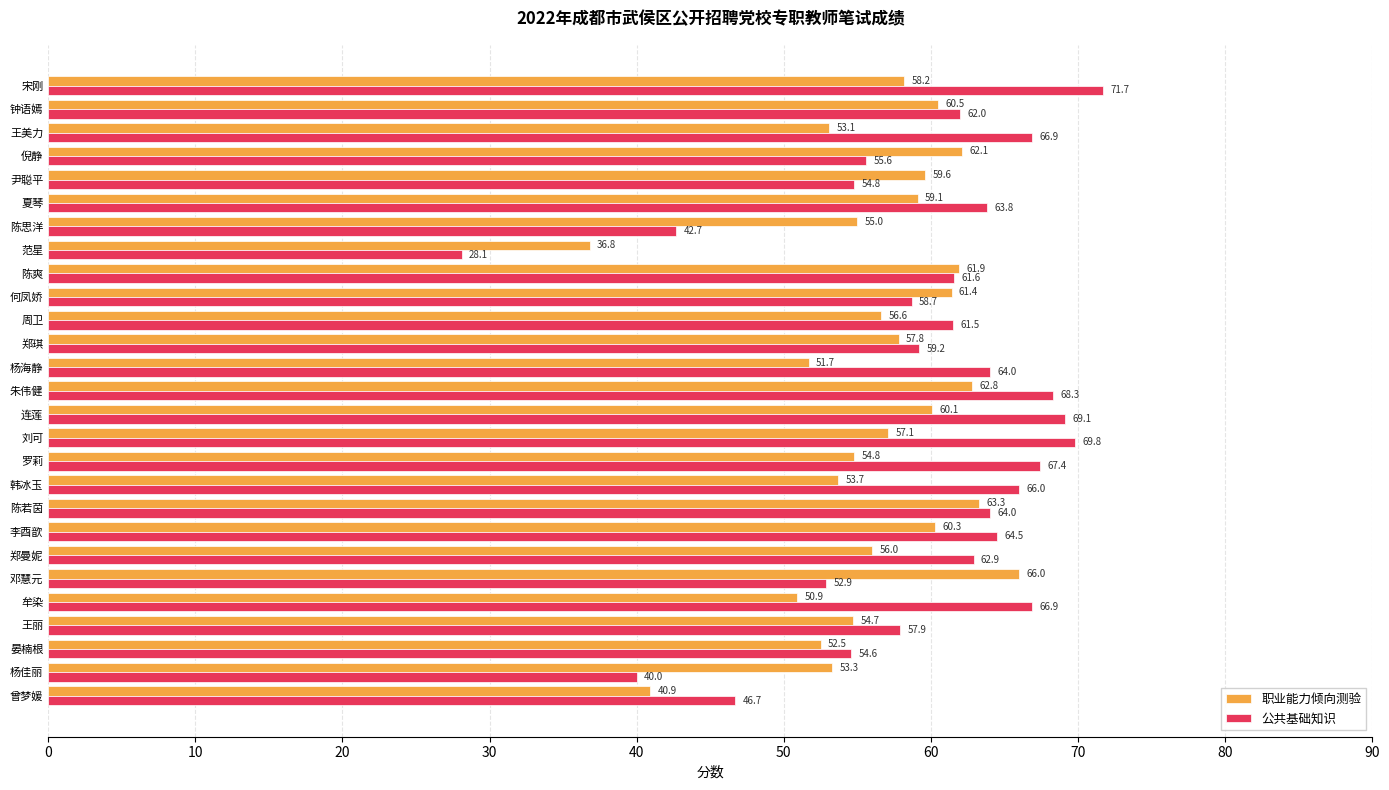

Is it true that 公共基础知识 equals 13.2 at 李酉歆?

False